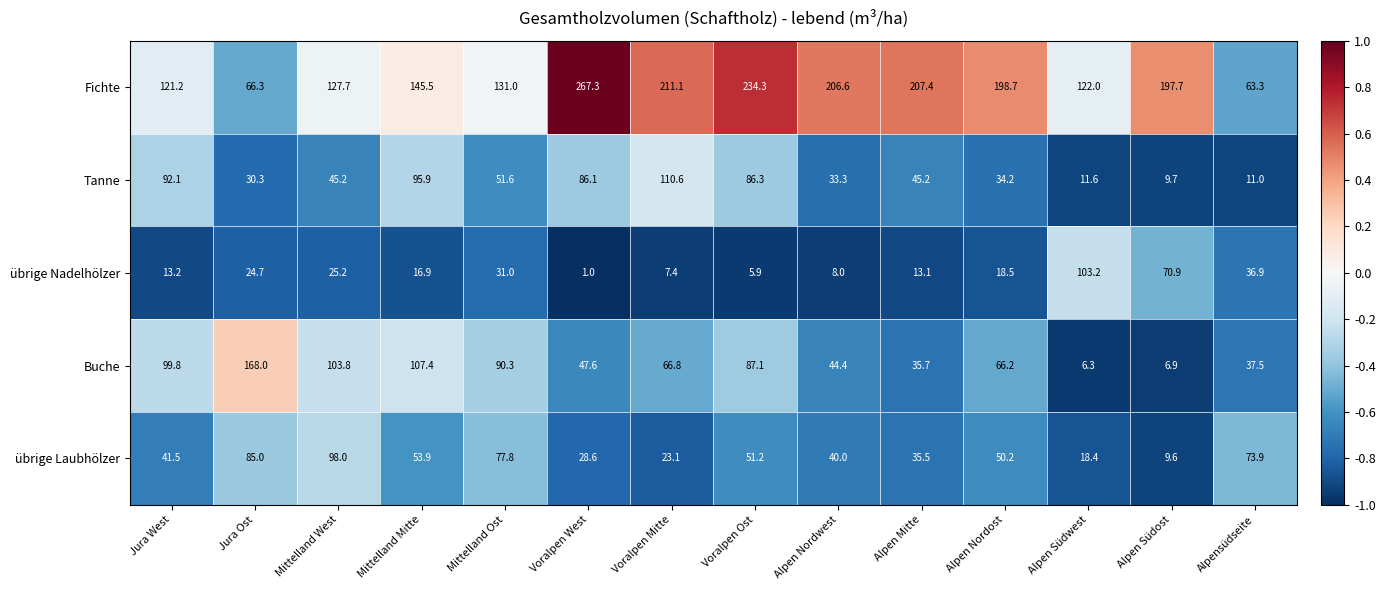

What is the maximum value shown in the chart?

267.3